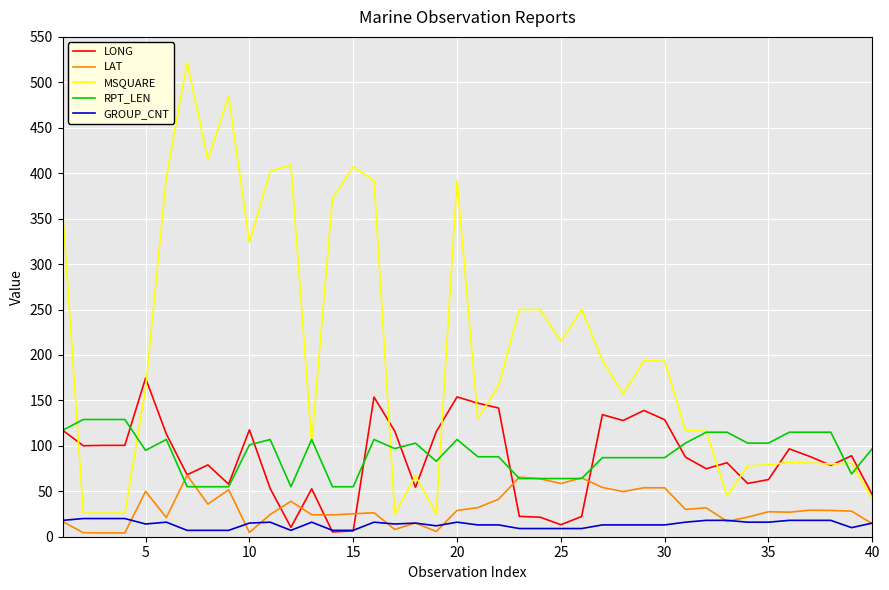

What is the maximum value shown in the chart?

522.0